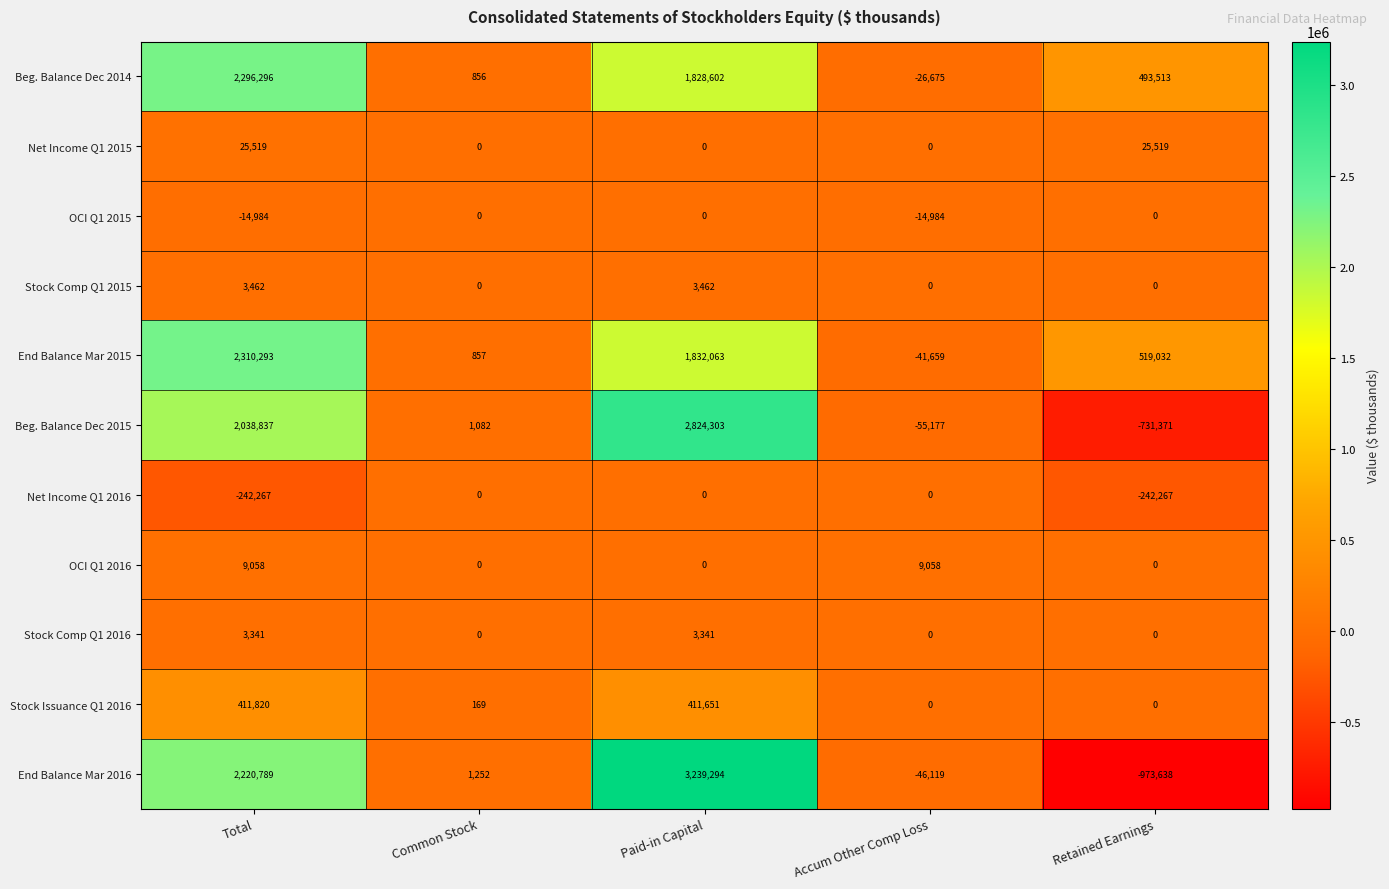

How many data points does each series have?

5